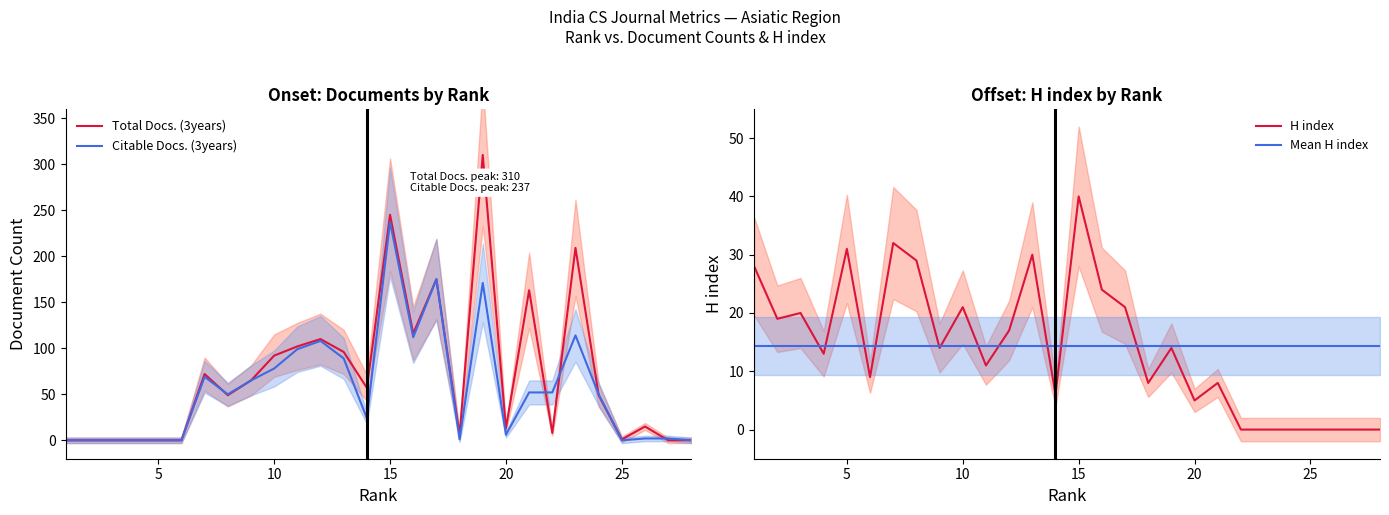

What is the difference between the second highest and second lowest values in the H index series?

32.0